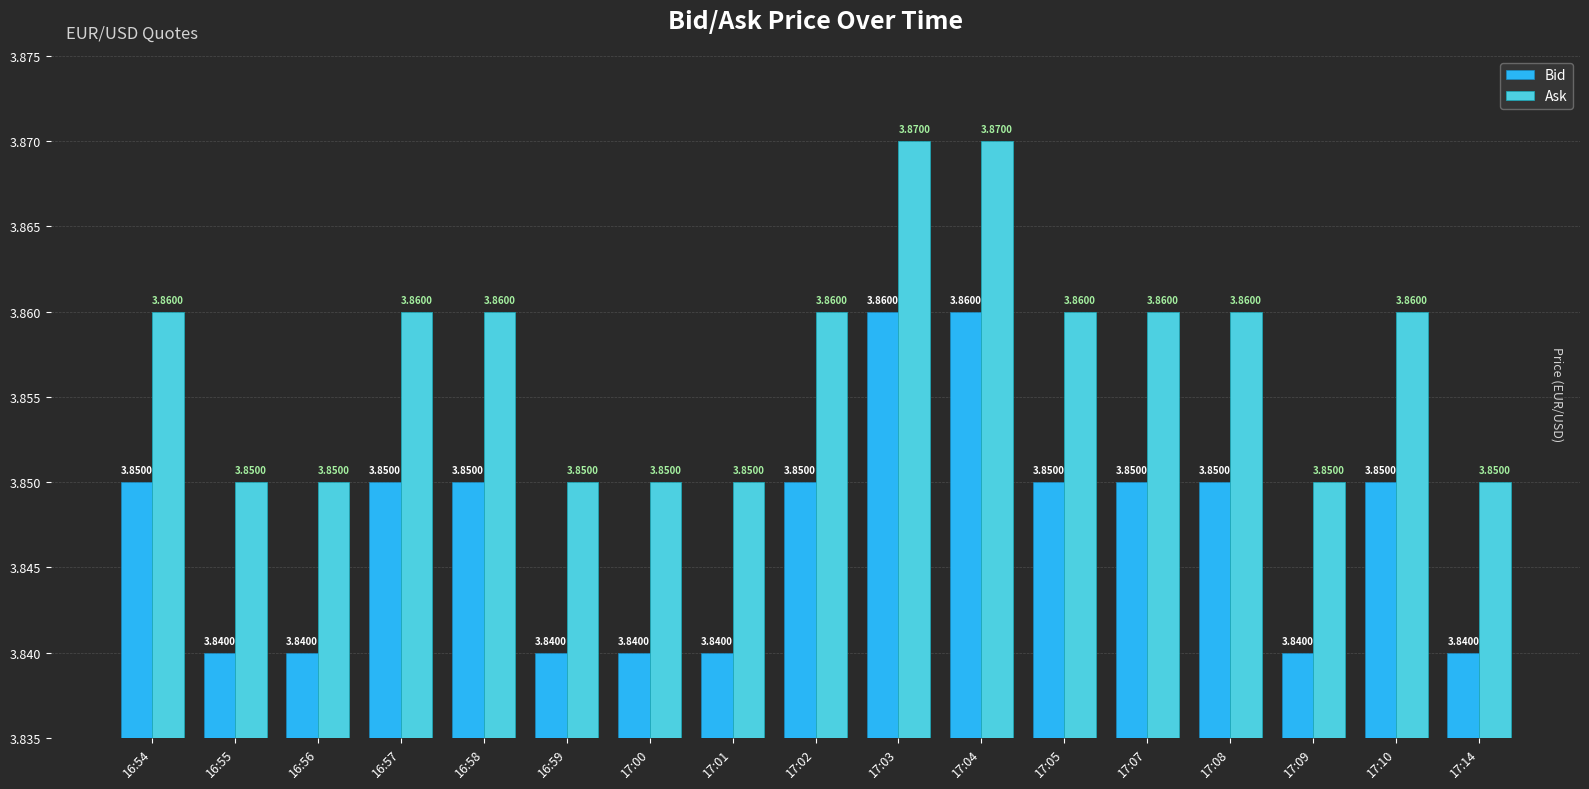

At 16:55, list the series in order from largest to smallest.

Ask, Bid